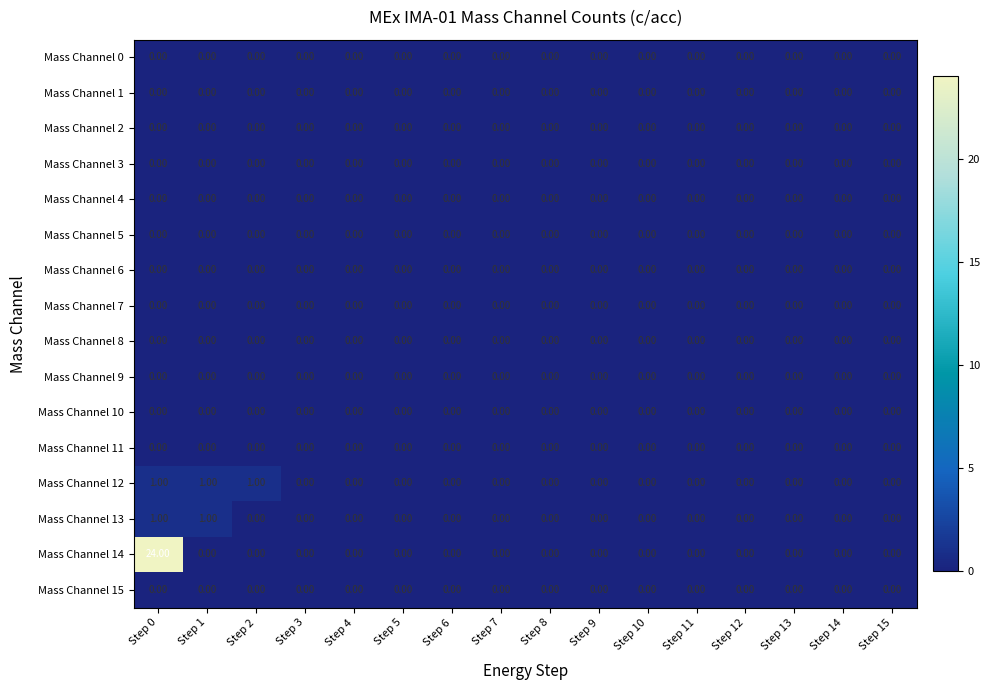

Which series has the largest range (max minus min)?

Mass Channel 14